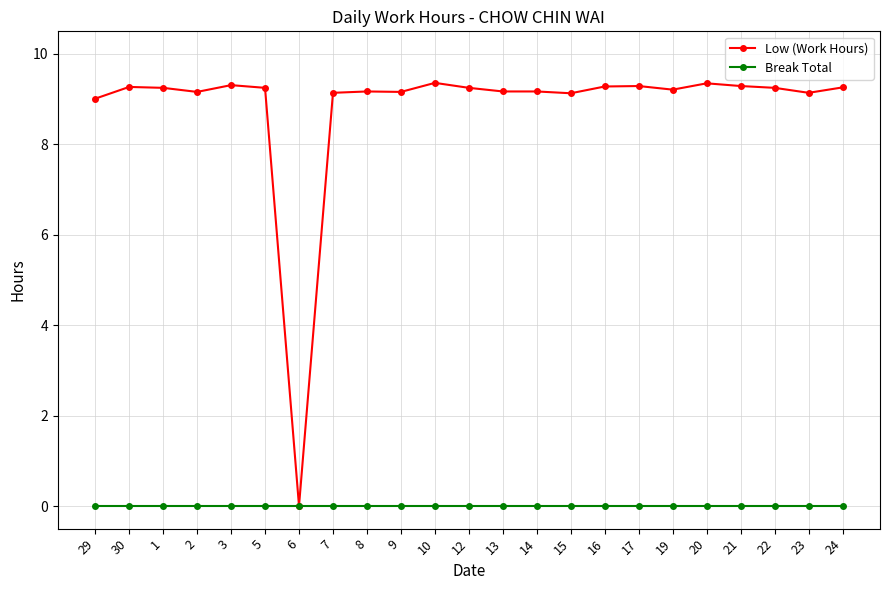

True or false: Low (Work Hours) has a value of 9.3 at 16.

True